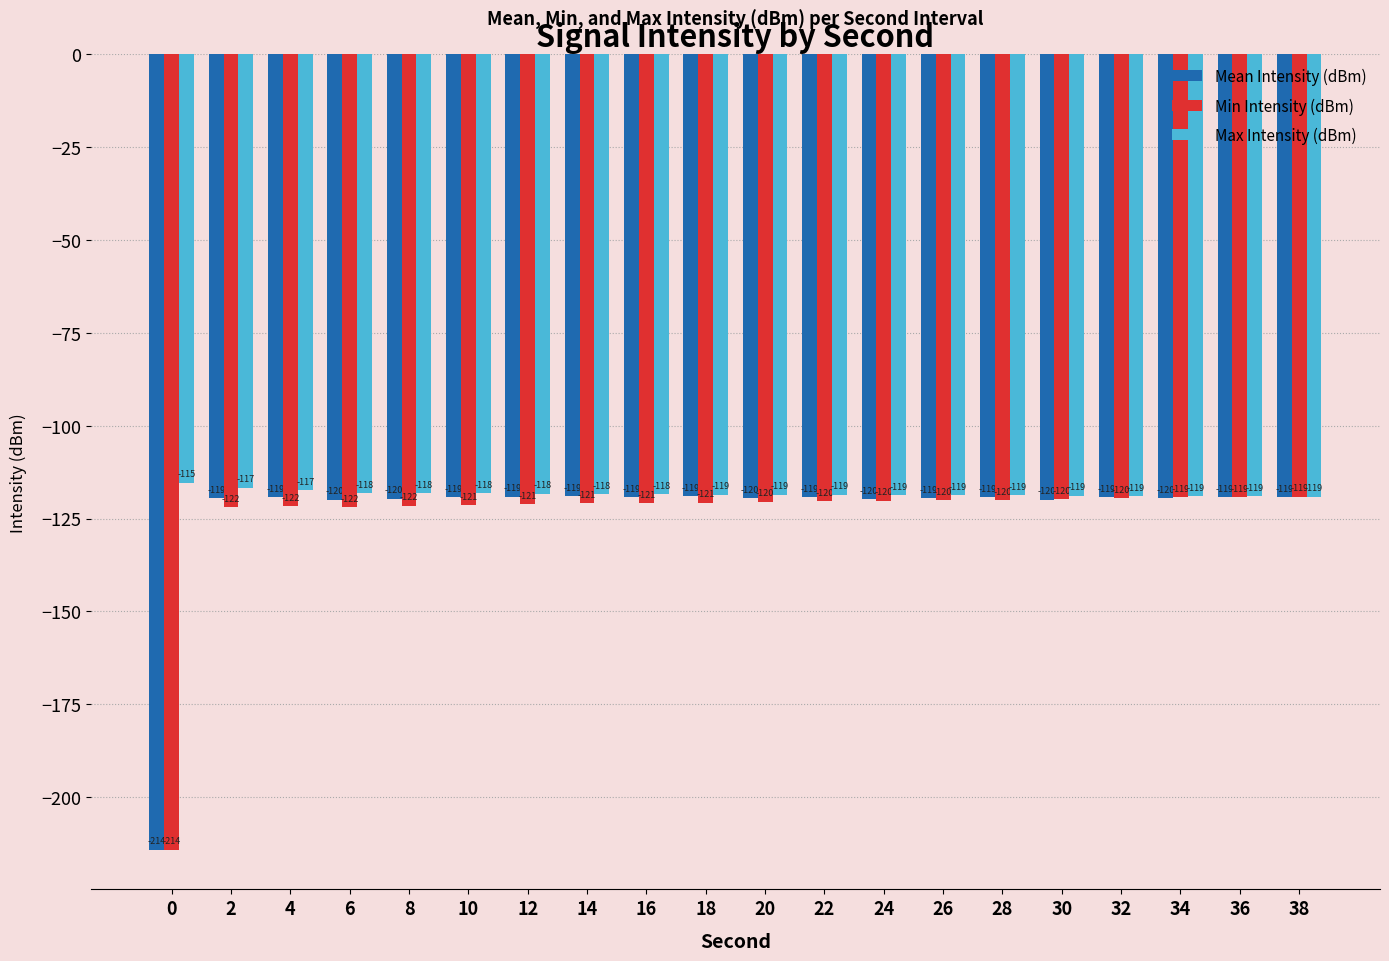

What is the maximum value shown in the chart?

-115.3